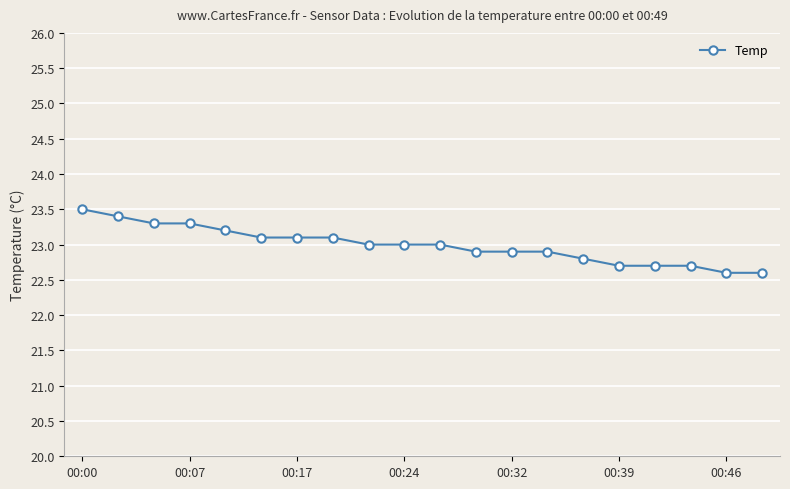

What is the value of the 9th point from the left?

23.0